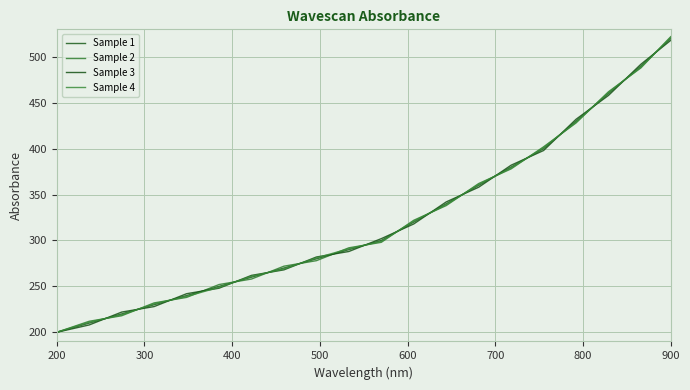

True or false: Sample 4 and Sample 3 intersect in this chart.

True